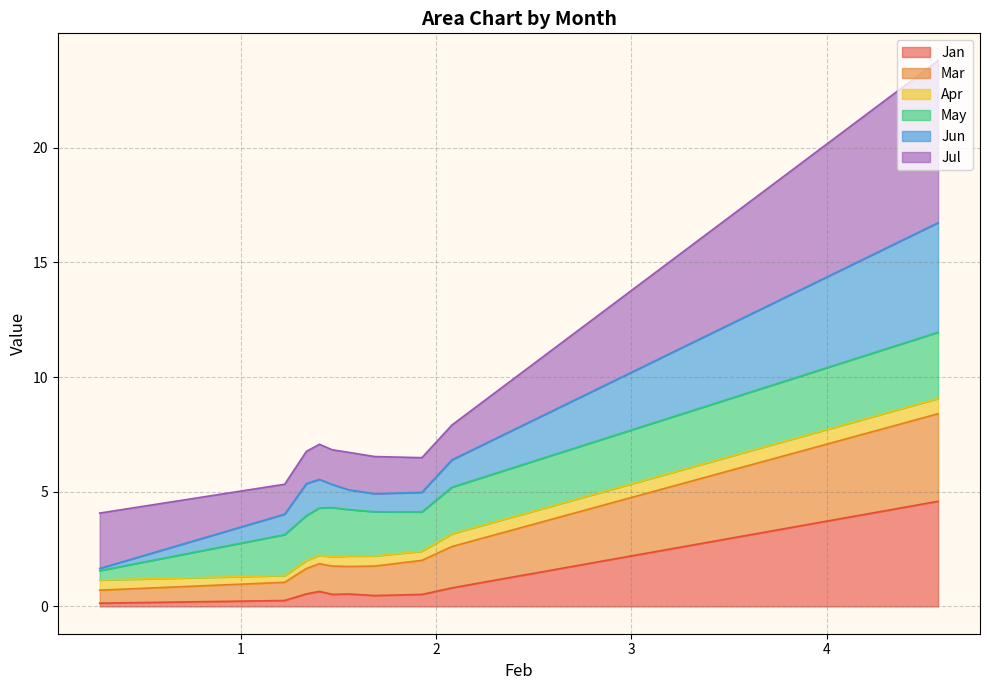

Does the chart have visible grid lines?

Yes